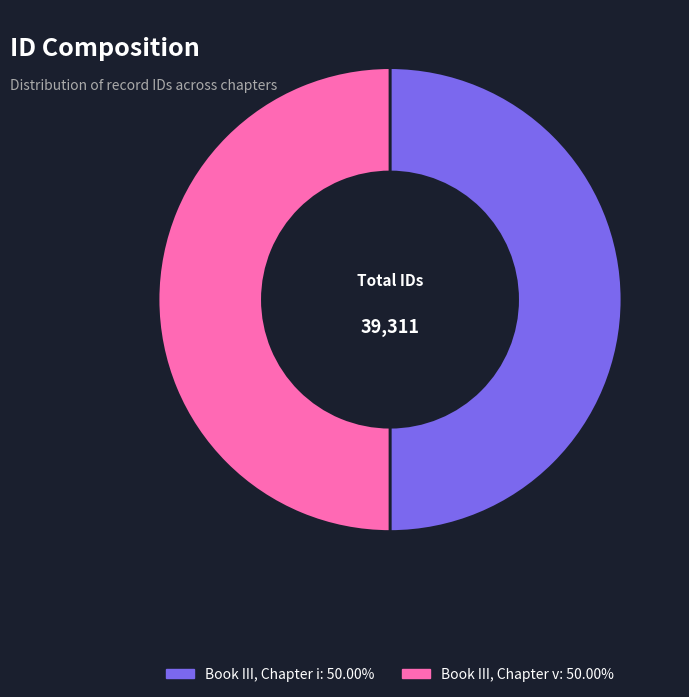

What is the ratio of the value at Book III, Chapter v to the value at Book III, Chapter i?

1.0